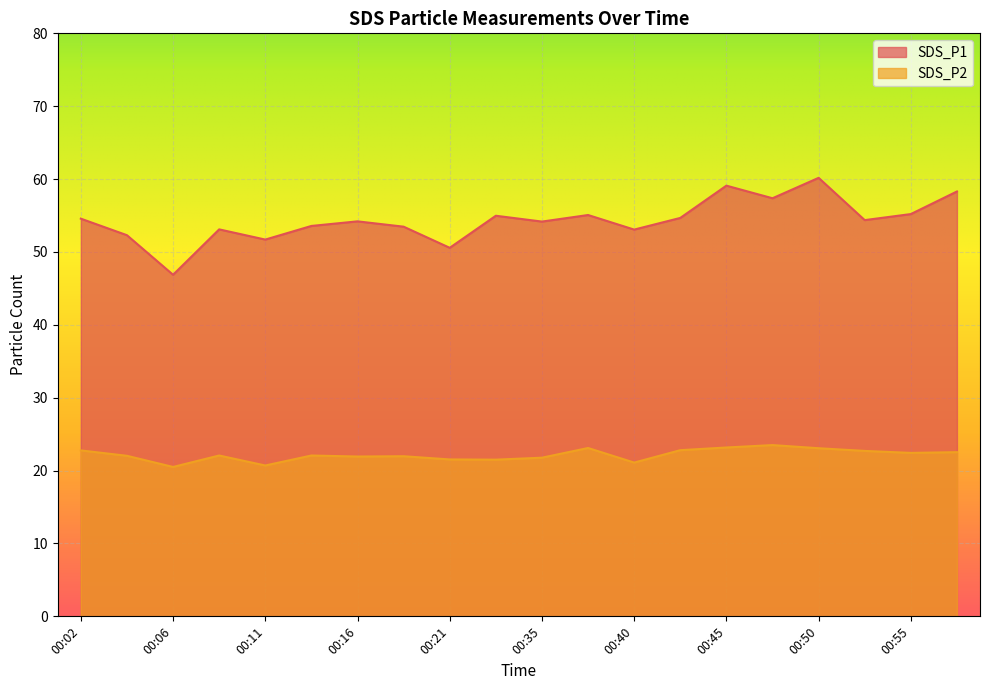

In SDS_P1, how many points are lower than both neighbors (excluding endpoints)?

7